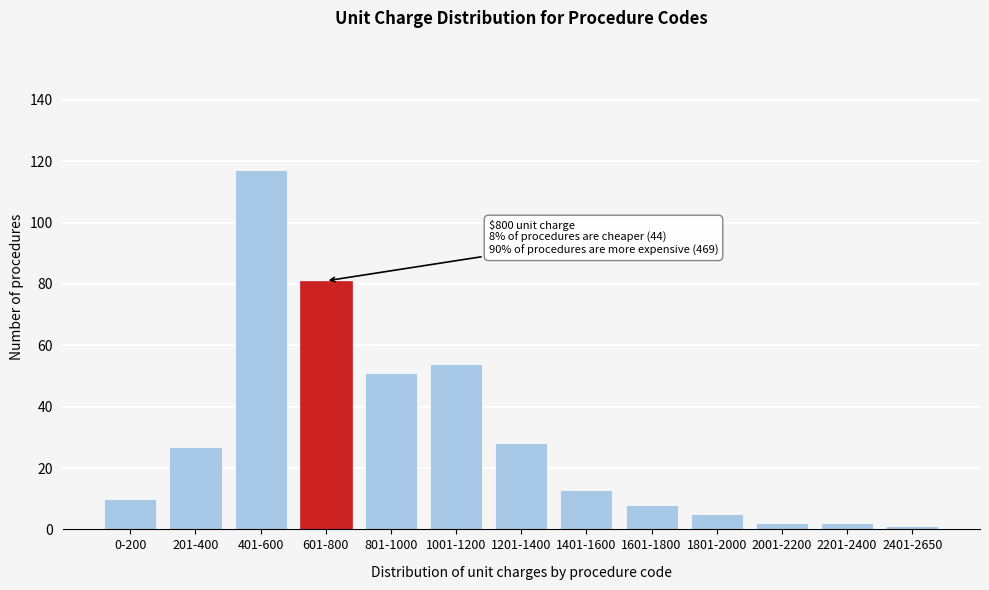

Reading right to left, transcribe all the data shown in this chart.

2401-2650=1	2201-2400=2	2001-2200=2	1801-2000=5	1601-1800=8	1401-1600=13	1201-1400=28	1001-1200=54	801-1000=51	601-800=81	401-600=117	201-400=27	0-200=10